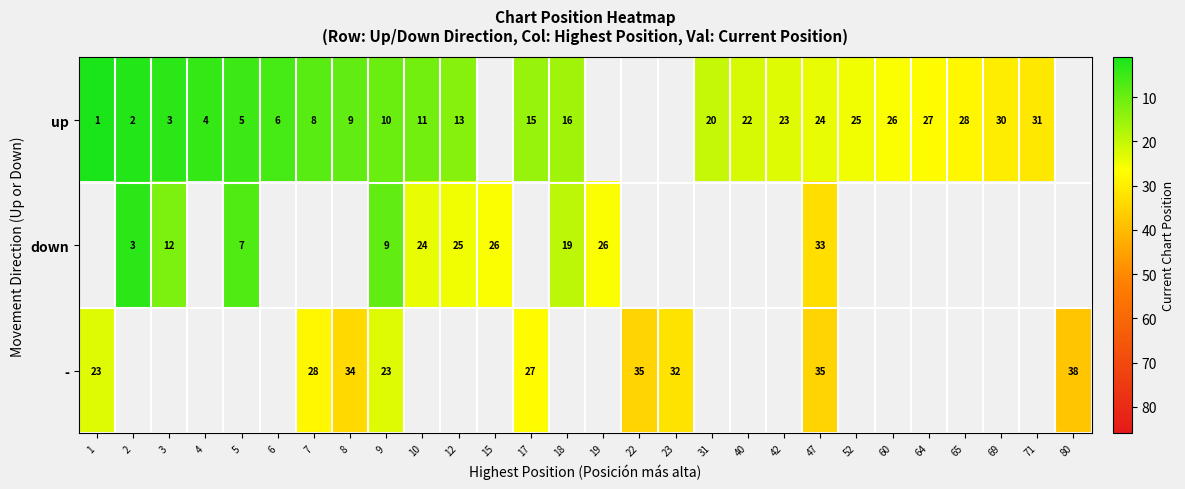

At 47, list the series in order from smallest to largest.

up, down, -